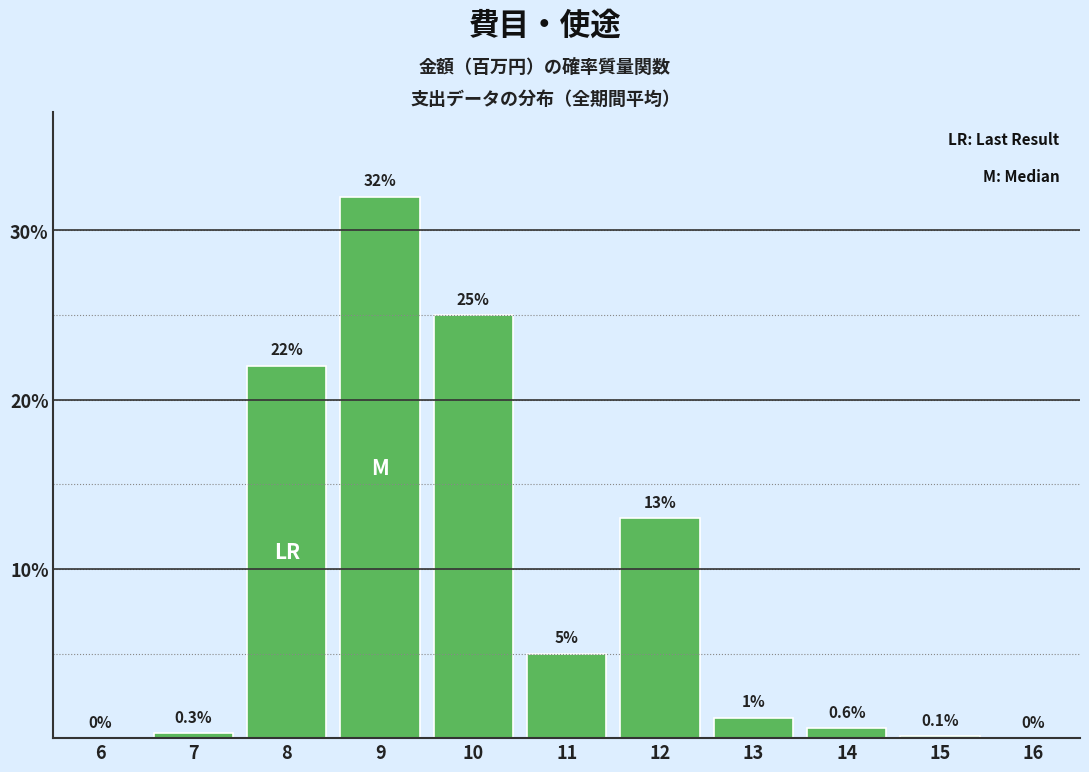

Reading left to right, what are all the values shown in this chart?

6=0.0	7=0.3	8=22.0	9=32.0	10=25.0	11=5.0	12=13.0	13=1.2	14=0.6	15=0.1	16=0.0